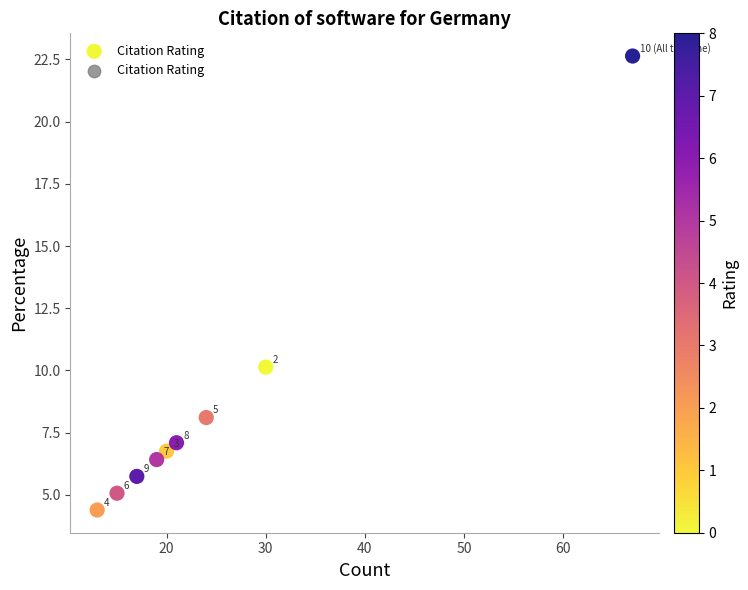

What Y value in the scatter plot is closest to 13?

10.1